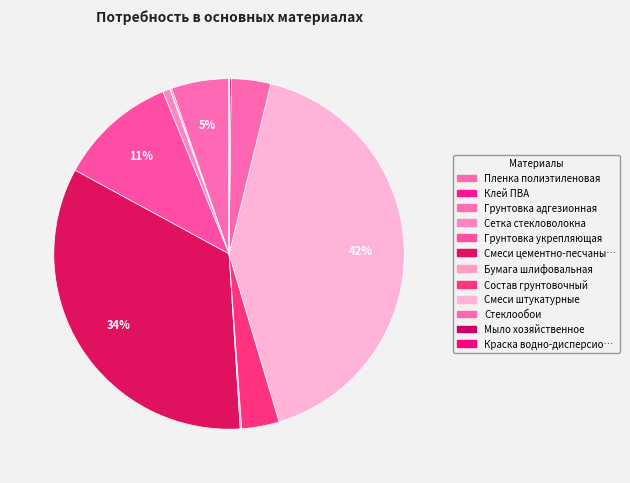

Which category has the smallest portion of the pie?

Краска водно-дисперсионная